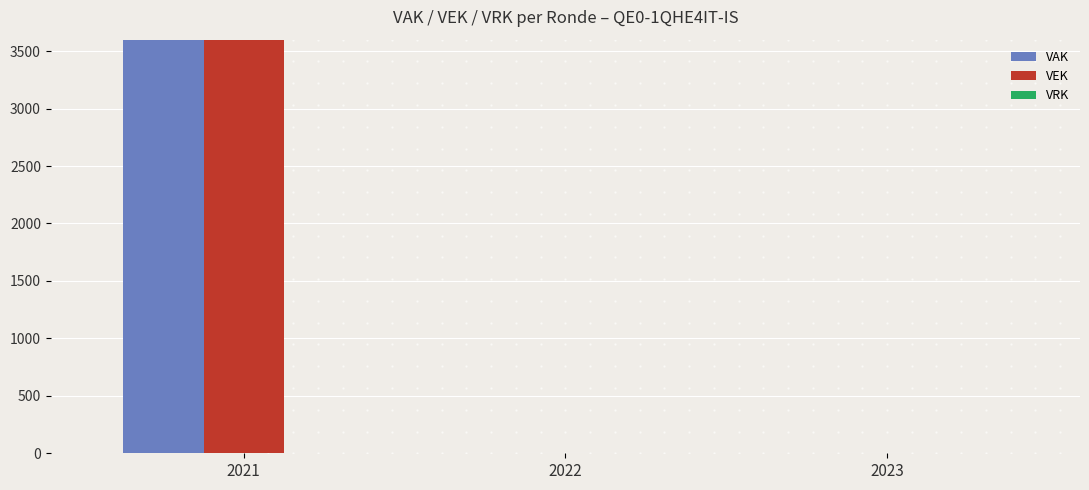

What is the difference between the VEK values at 2021 and 2023?

9000